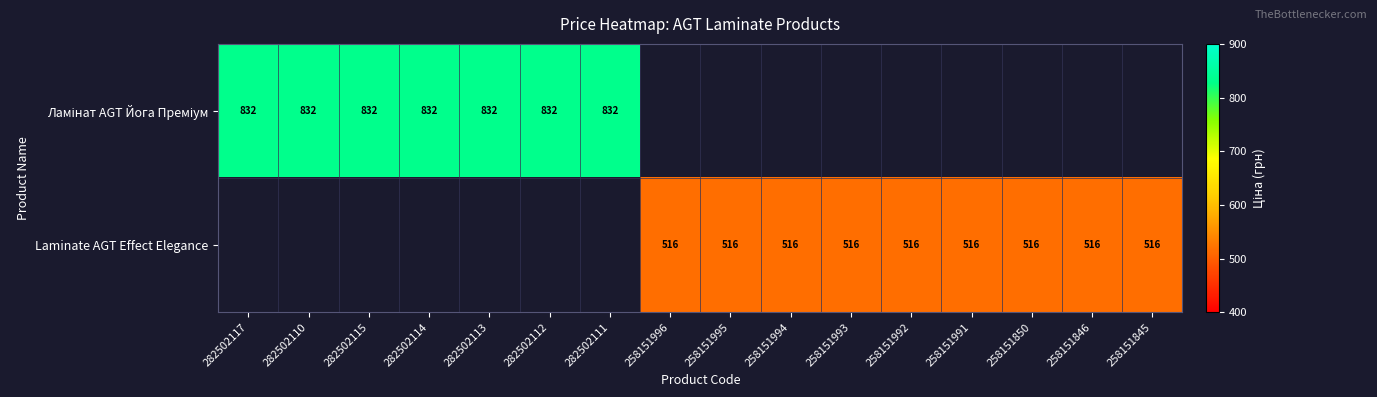

The Laminate AGT Effect Elegance series shows 226 at 258151993. True or false?

False